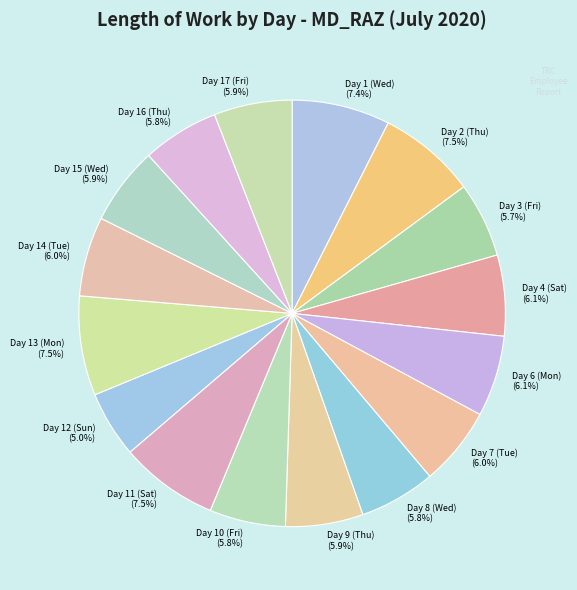

Approximately how many times larger is the value at Day 4 (Sat) (6.1%) compared to Day 9 (Thu) (5.9%)?

1.0